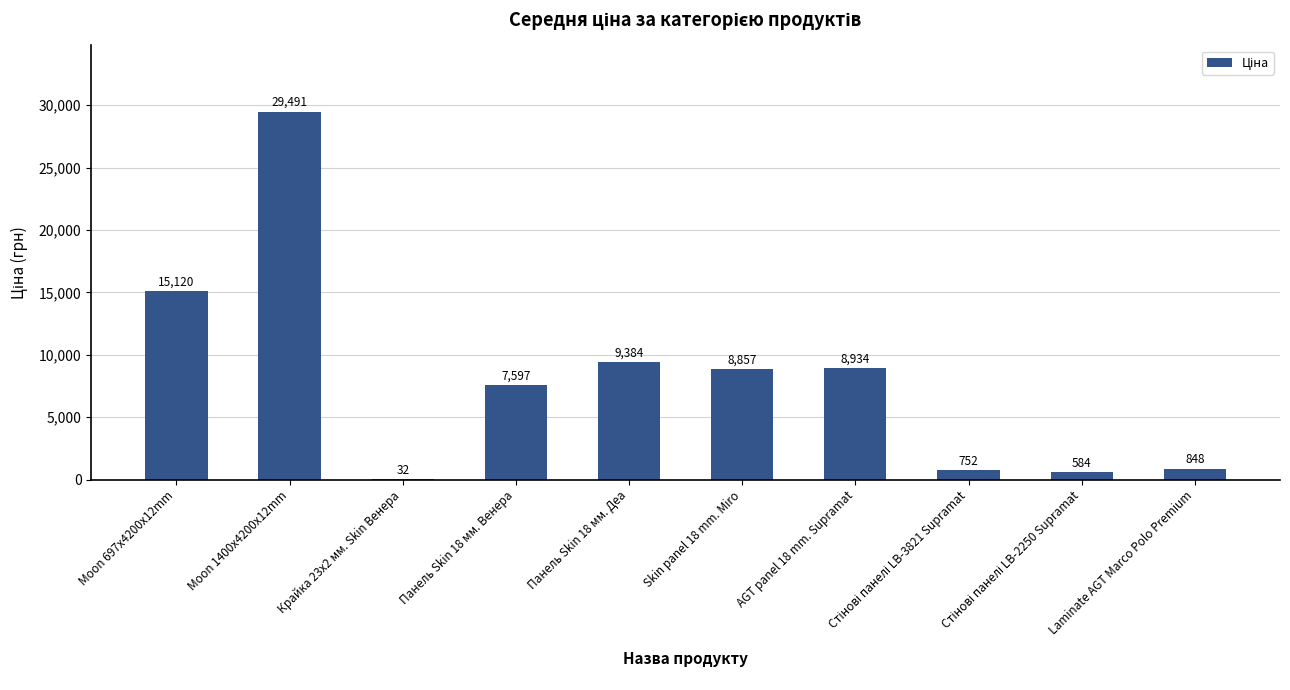

Is it true that the value at Skin panel 18 mm. Miro is 8856.7?

True